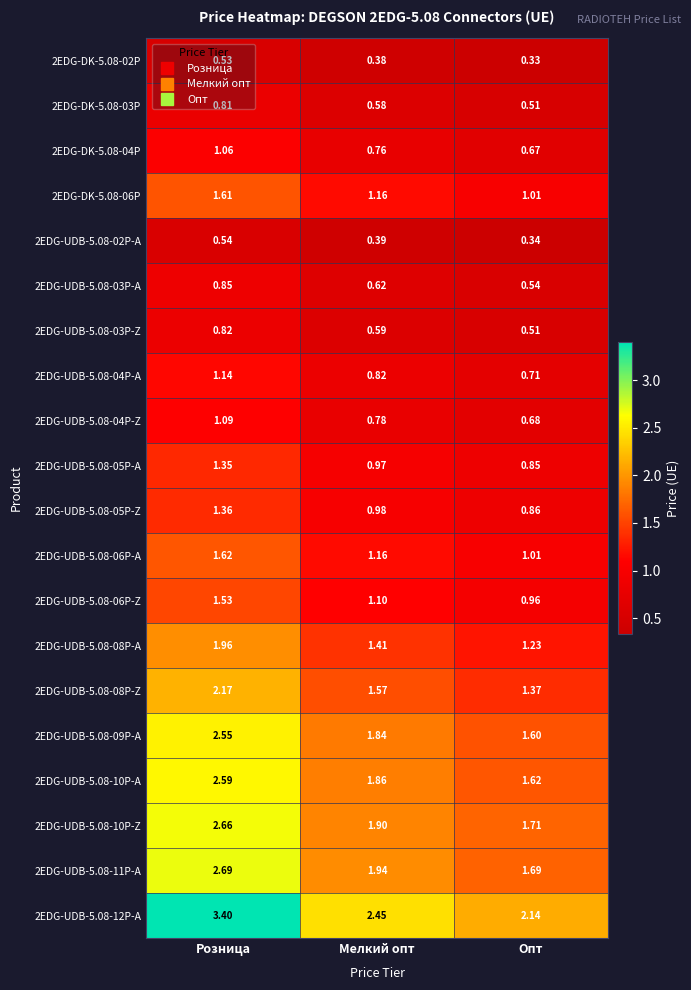

Which series changed the most between Розница and Опт?

2EDG-UDB-5.08-12P-A